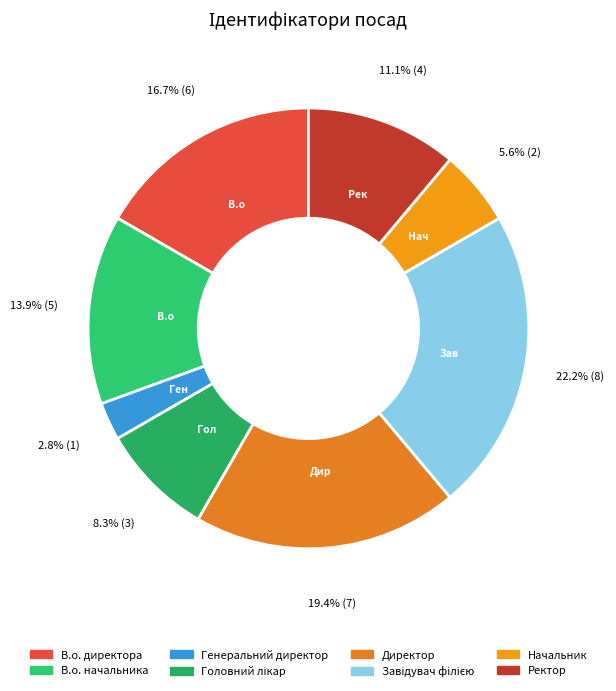

How many slices are in this pie chart?

8